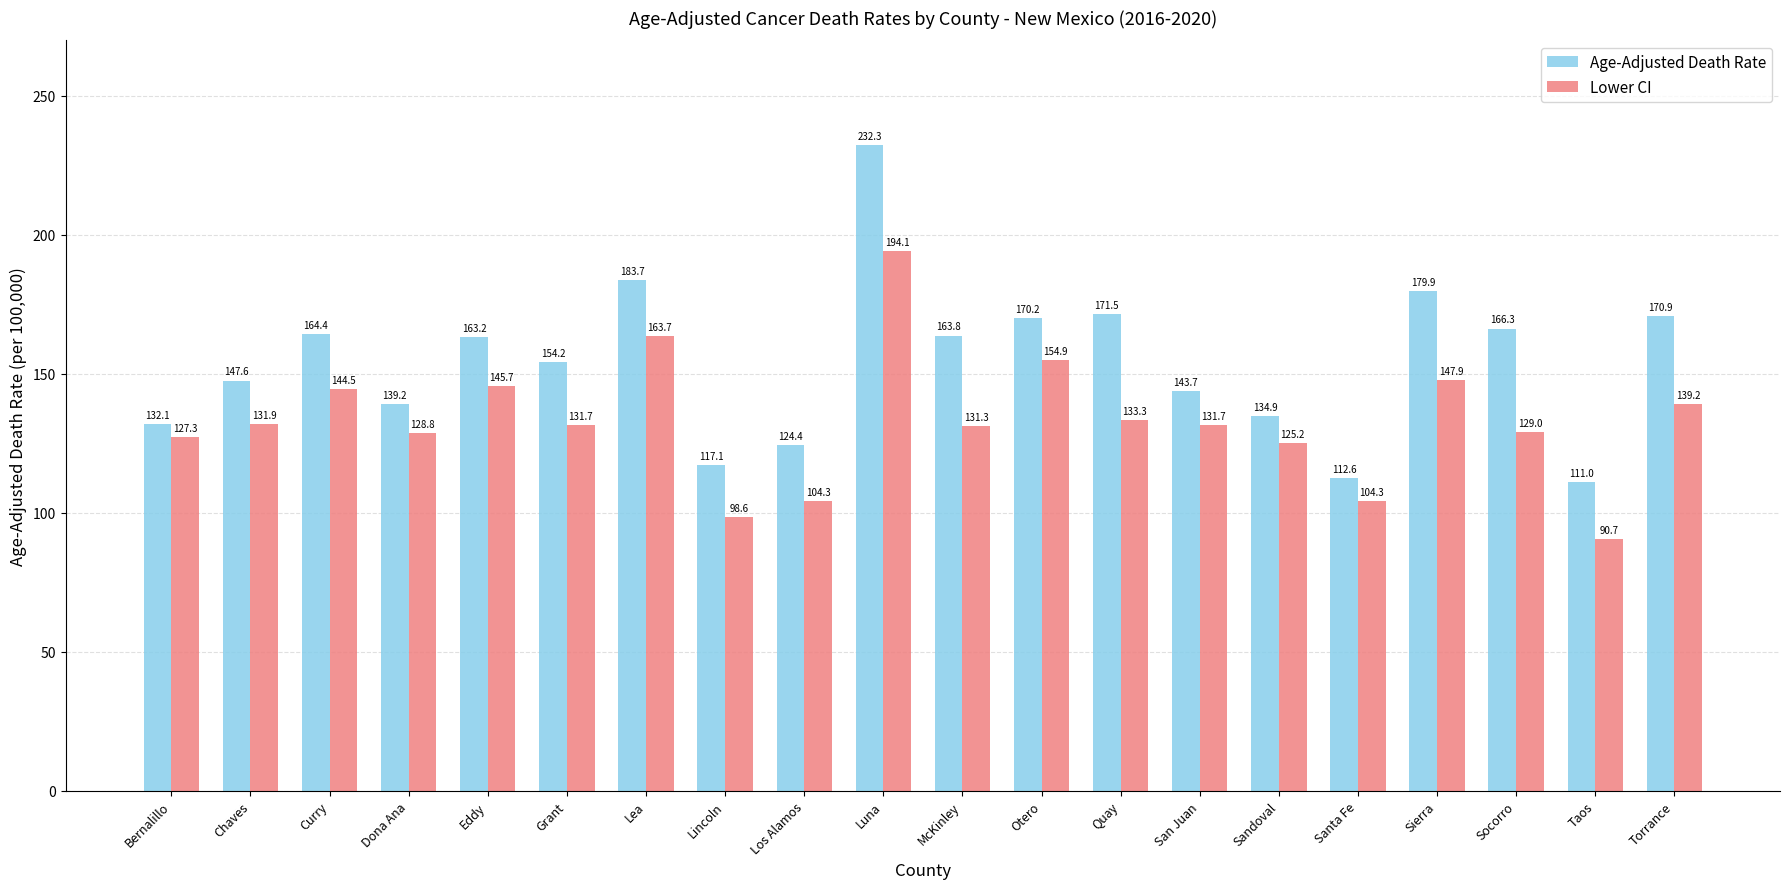

What is the label of the 7th bar from the left?

Lea